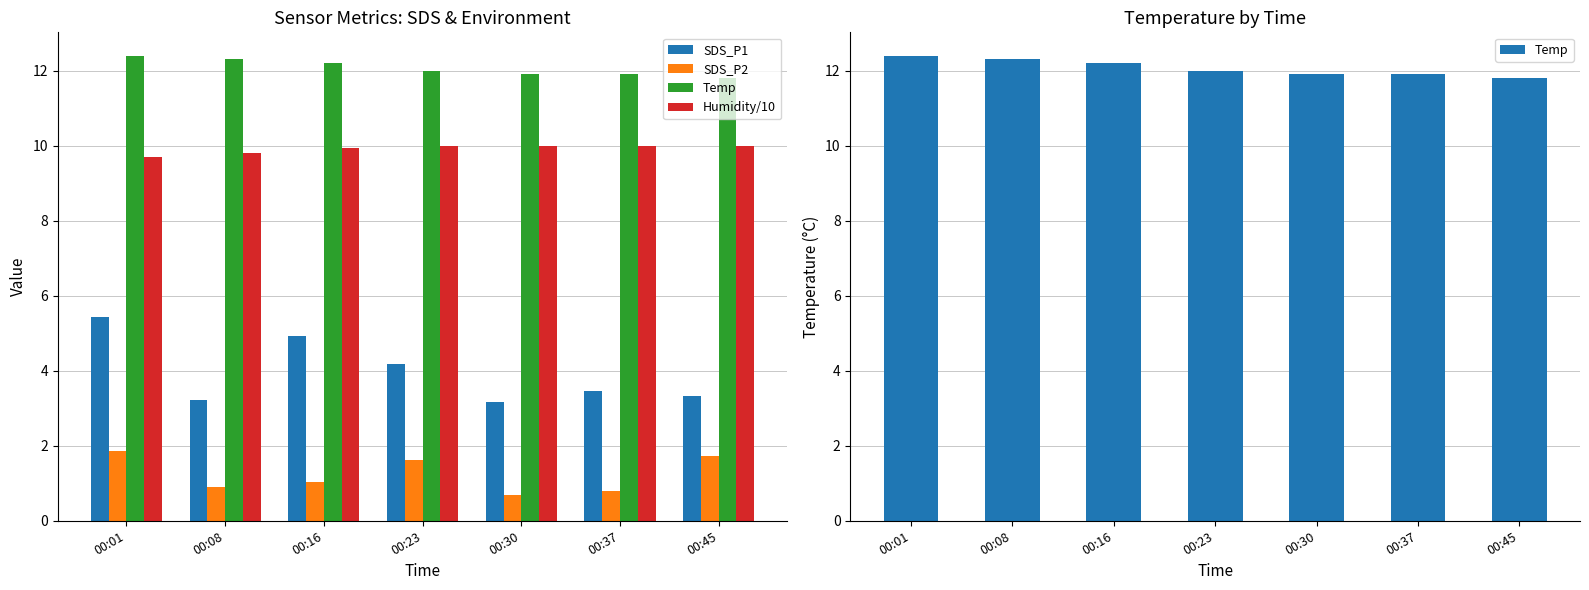

Which series has the largest total across all categories?

Temp